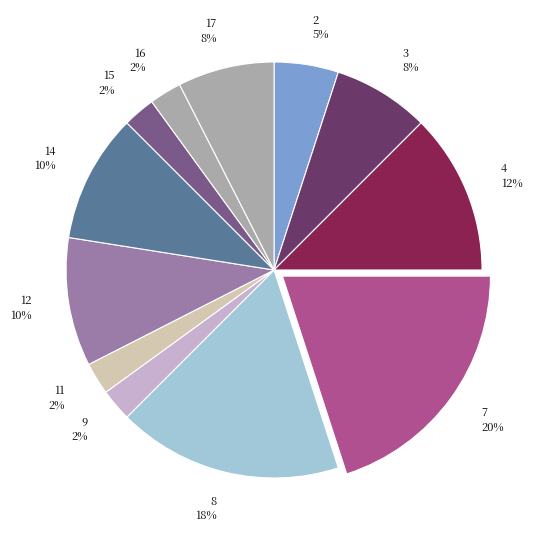

How many slices are in this pie chart?

12